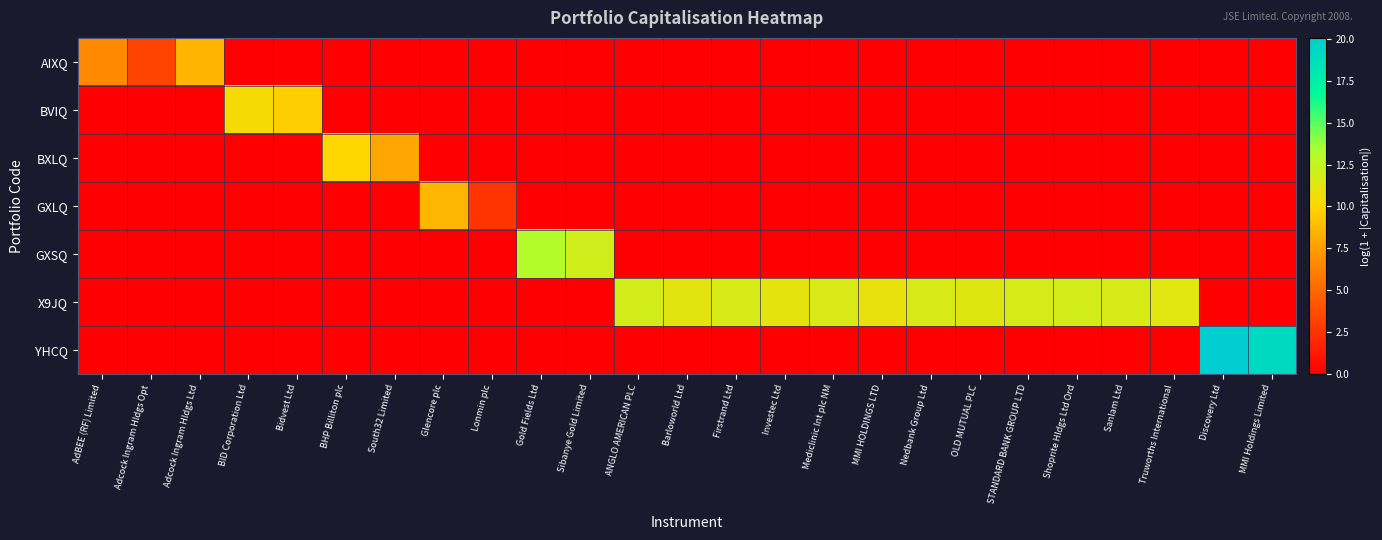

Between Truworths International and Discovery Ltd, which series saw the biggest shift?

YHCQ